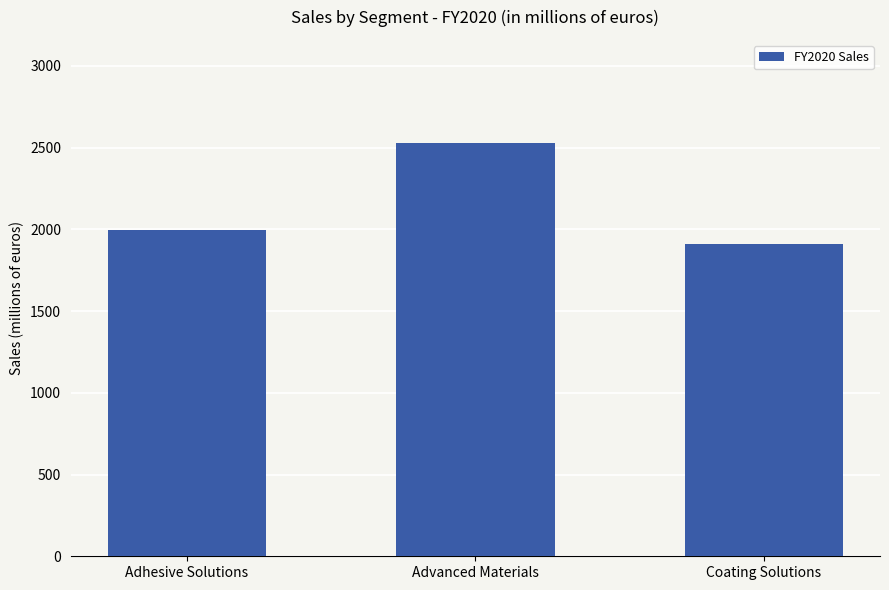

Count the values in the range 1911 to 2527.

3